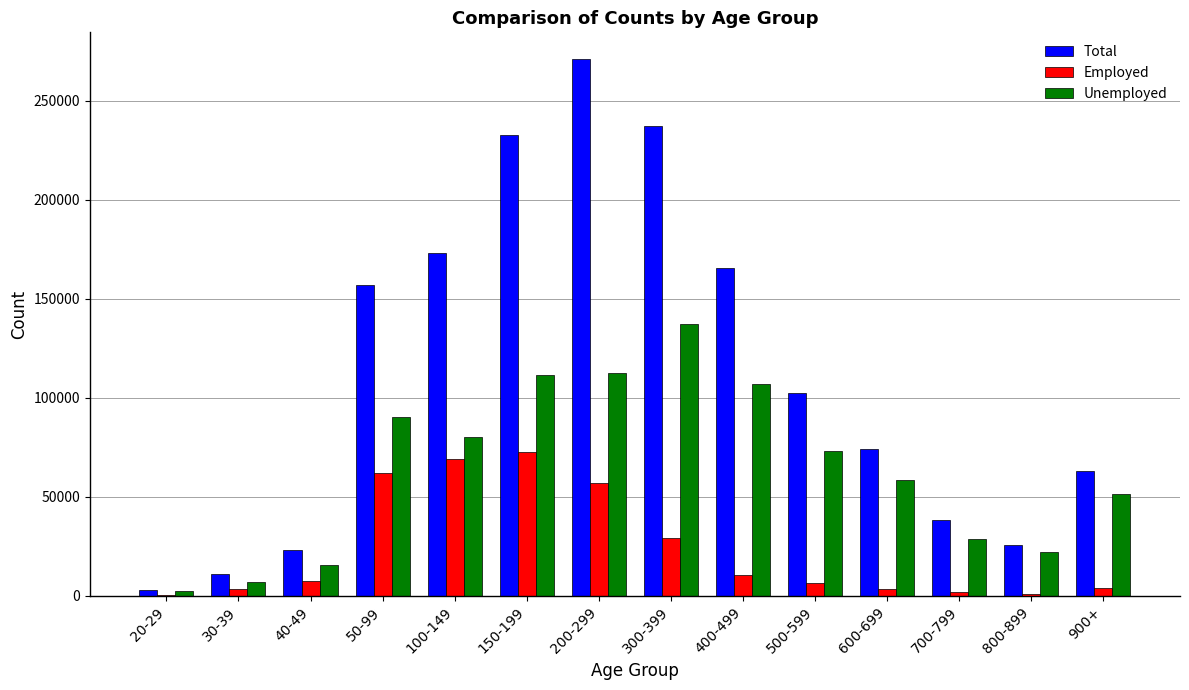

Which series changed the most between 40-49 and 400-499?

Total